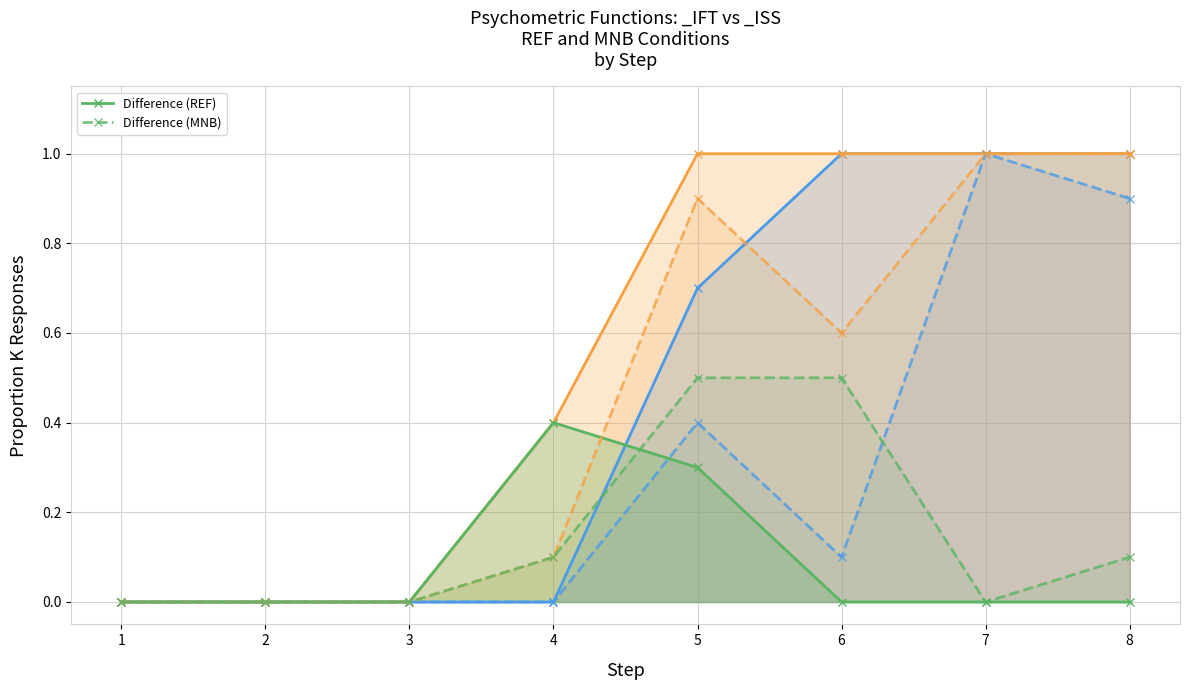

What is the difference between the second highest and second lowest values in the Difference (MNB) series?

0.5